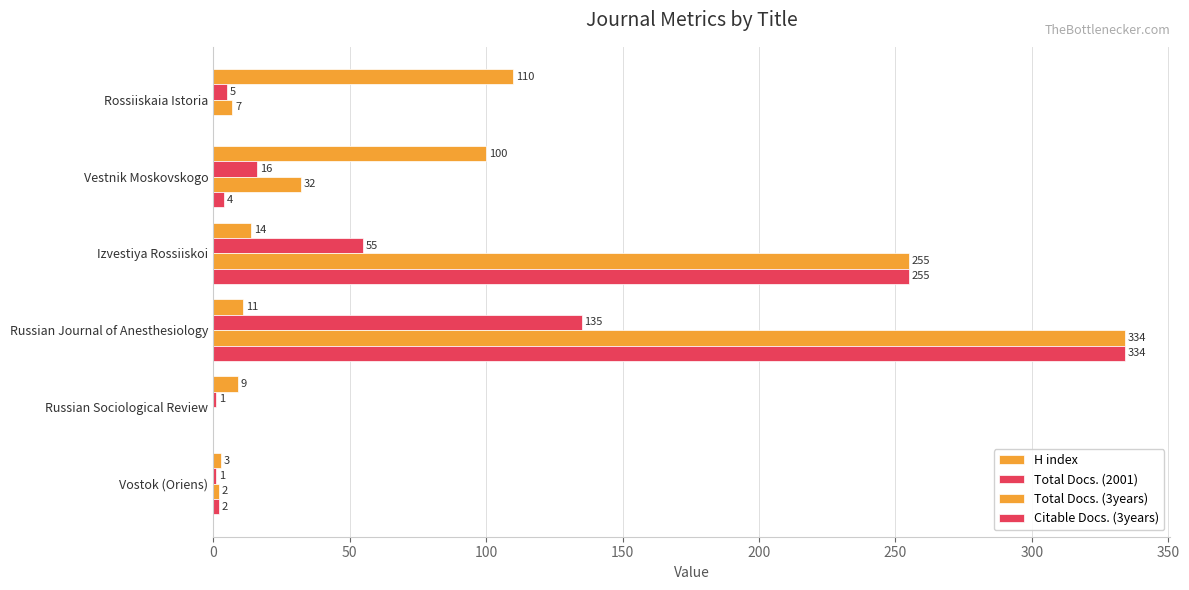

Which series has the widest spread of values?

Total Docs. (3years)